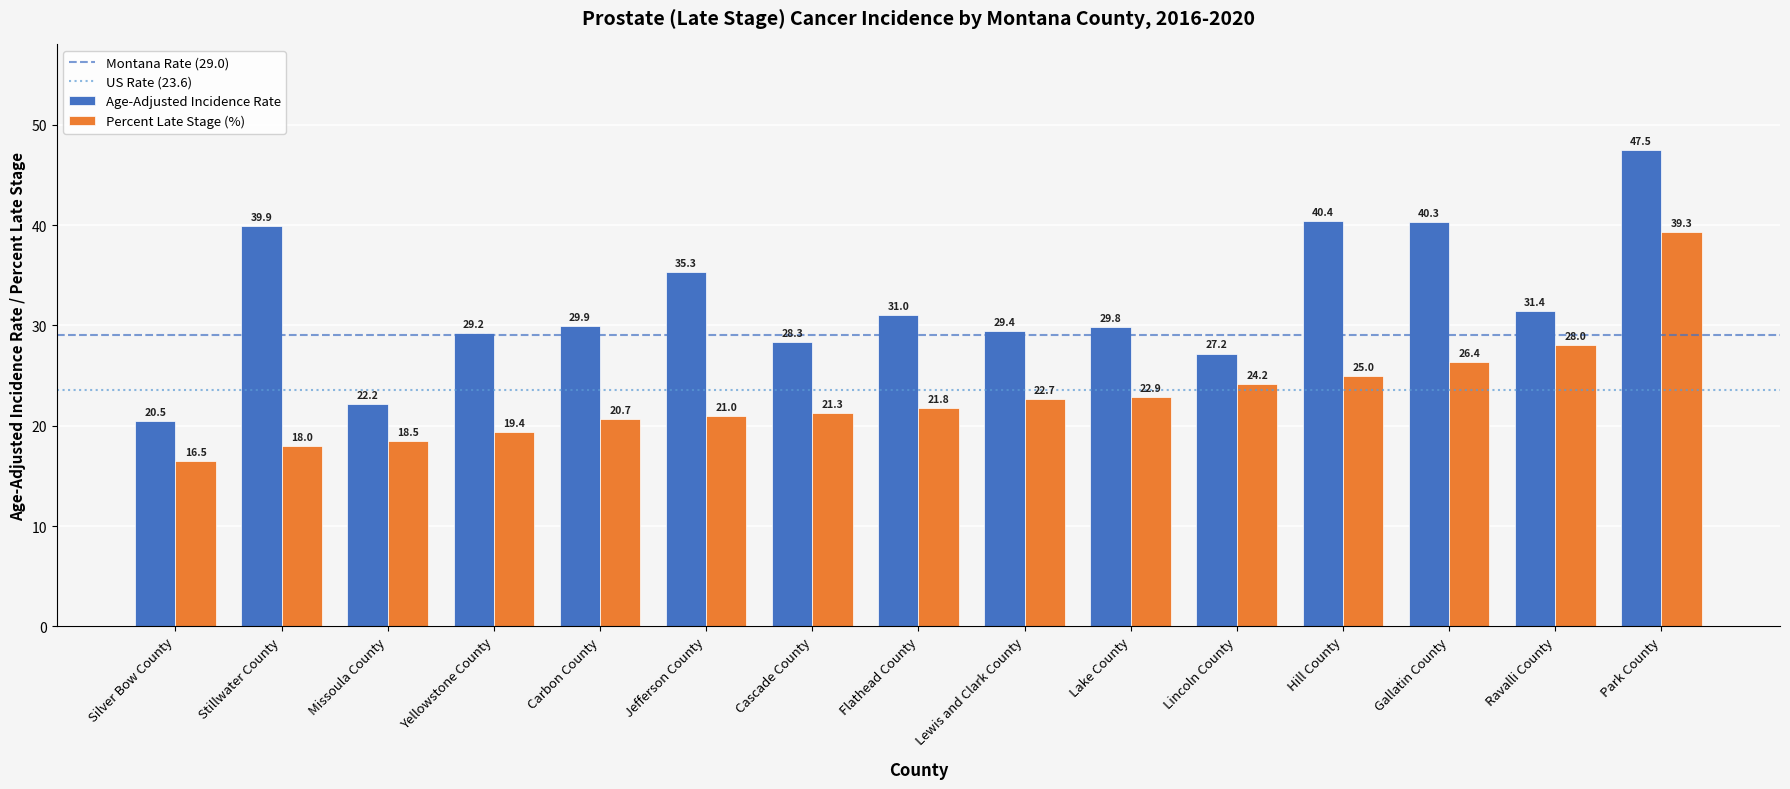

At which category is the sum across all series the highest?

Park County